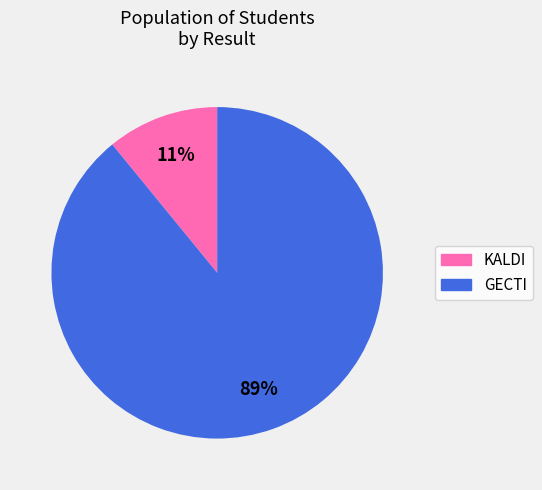

What is the majority slice?

GECTI